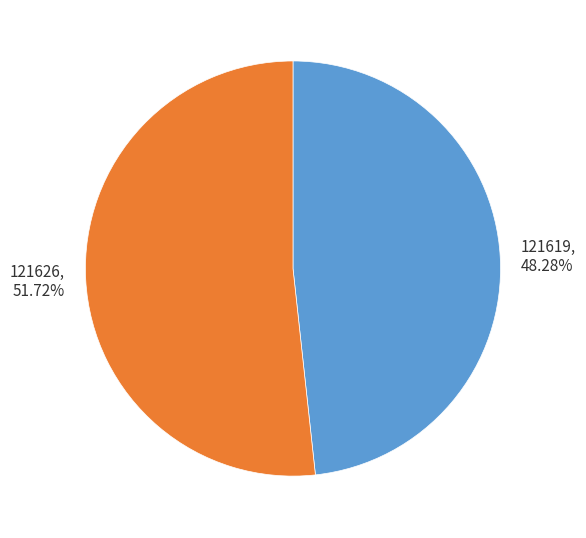

To the nearest percent, what portion does 121626 represent?

52%